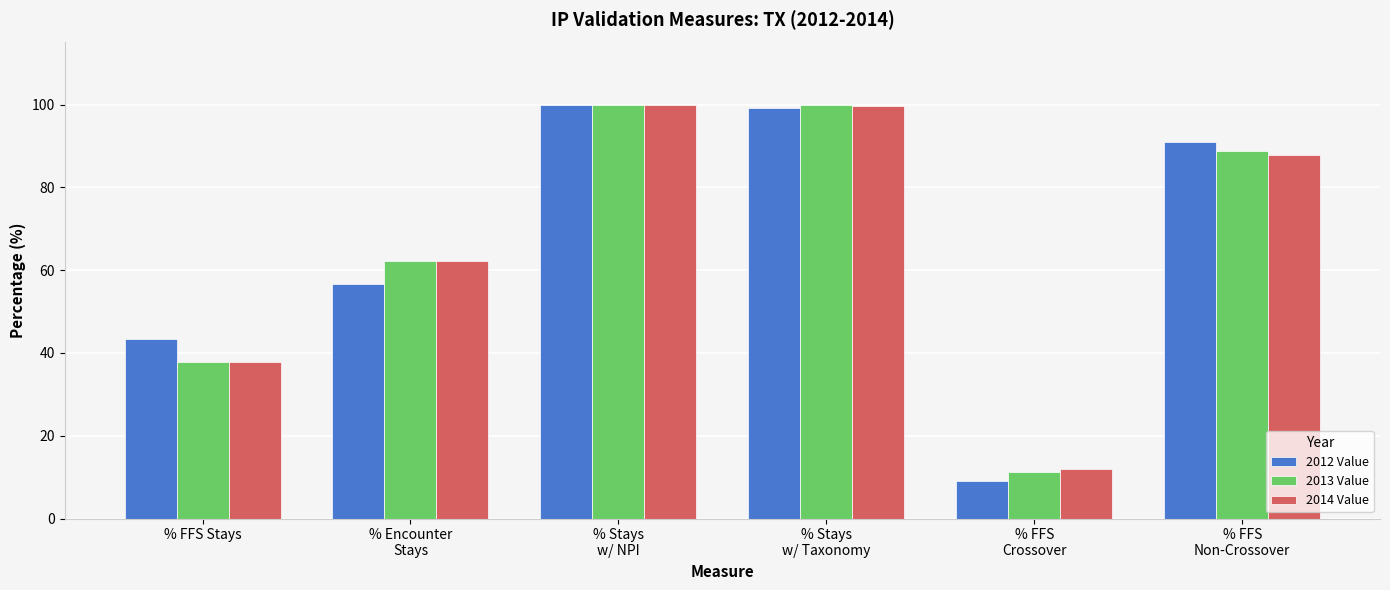

Which series has the largest range (max minus min)?

2012 Value